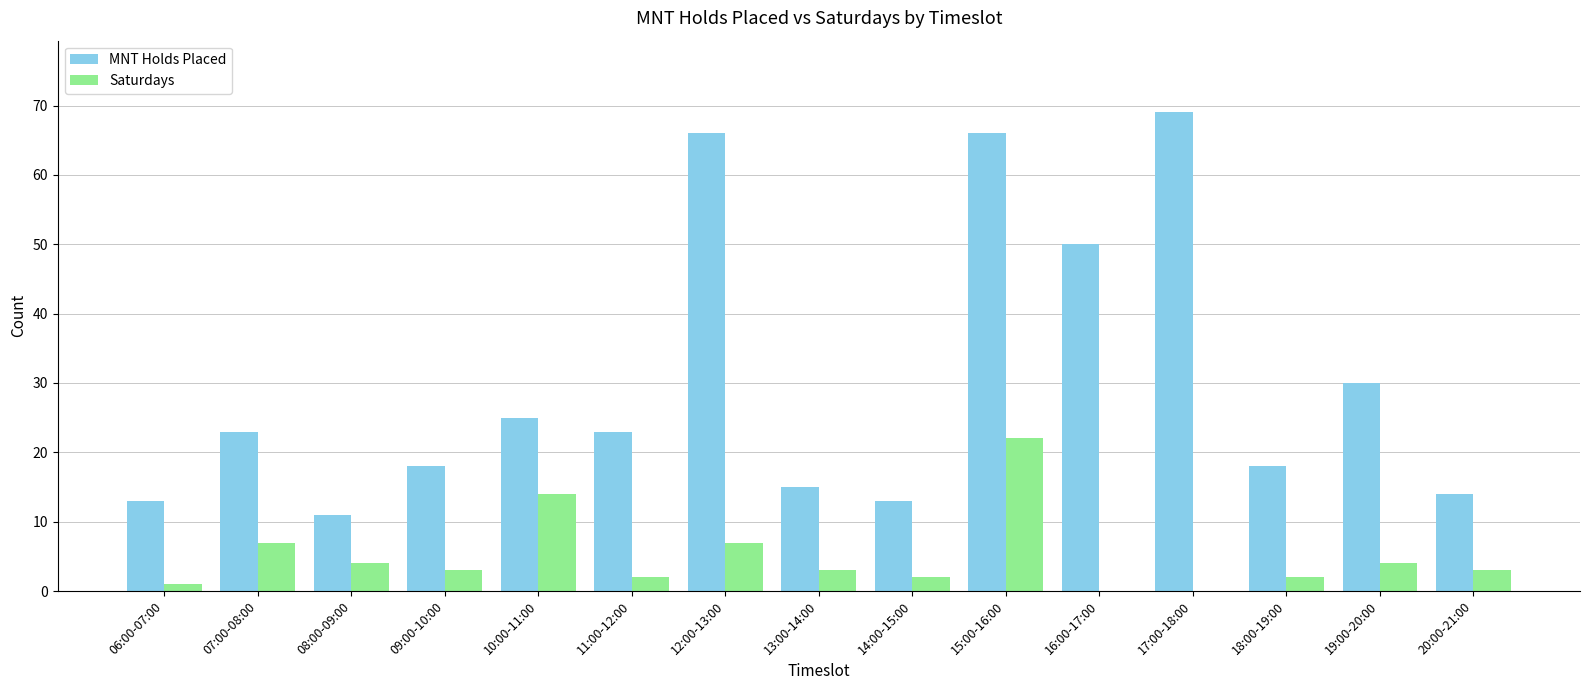

What is the maximum value shown in the chart?

69